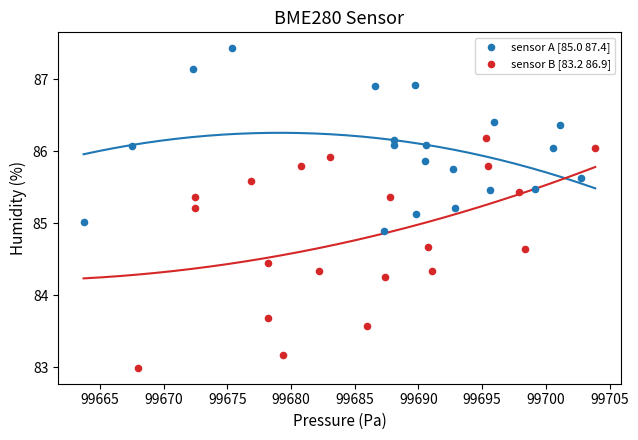

Which series reaches the maximum Y coordinate?

sensor A [85.0 87.4]